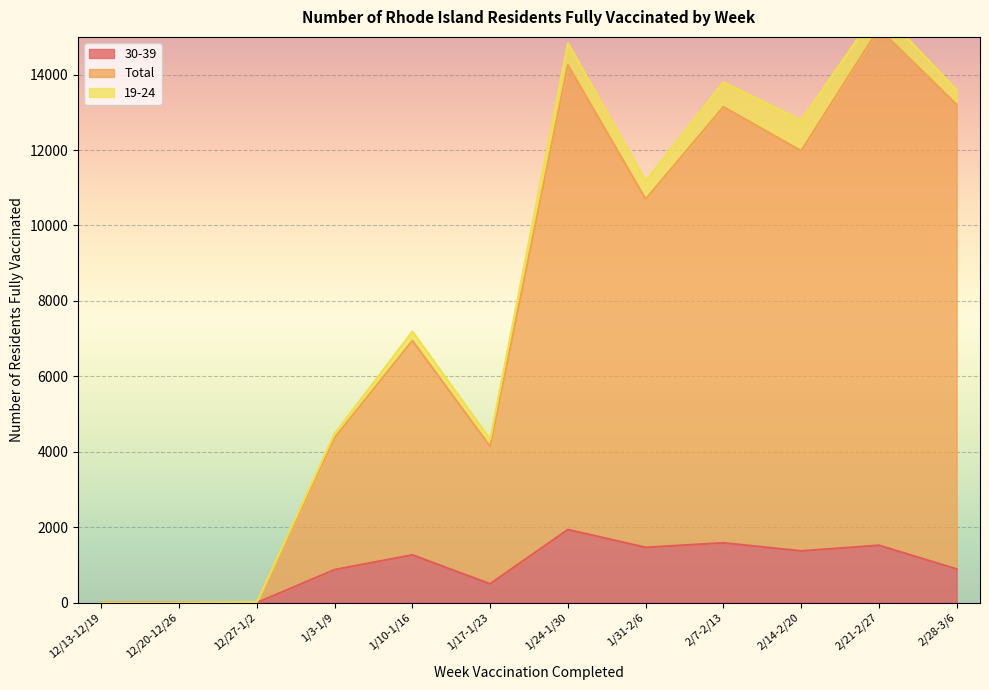

At how many categories does at least one series exceed 5322?

7